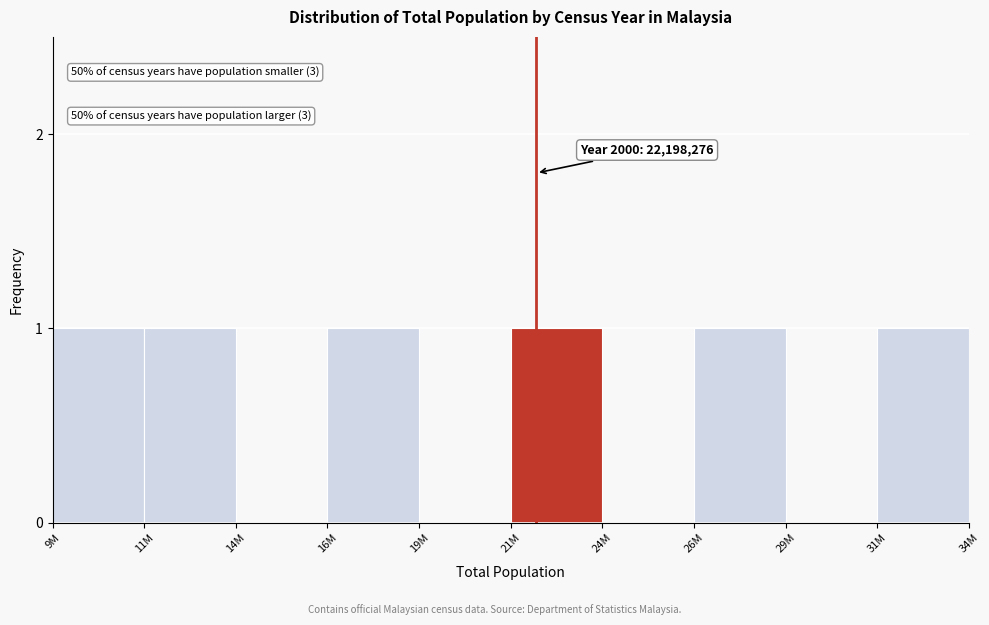

Reading left to right, transcribe all the data shown in this chart.

9M=1	11M=1	14M=0	16M=1	19M=0	21M=1	24M=0	26M=1	29M=0	31M=1